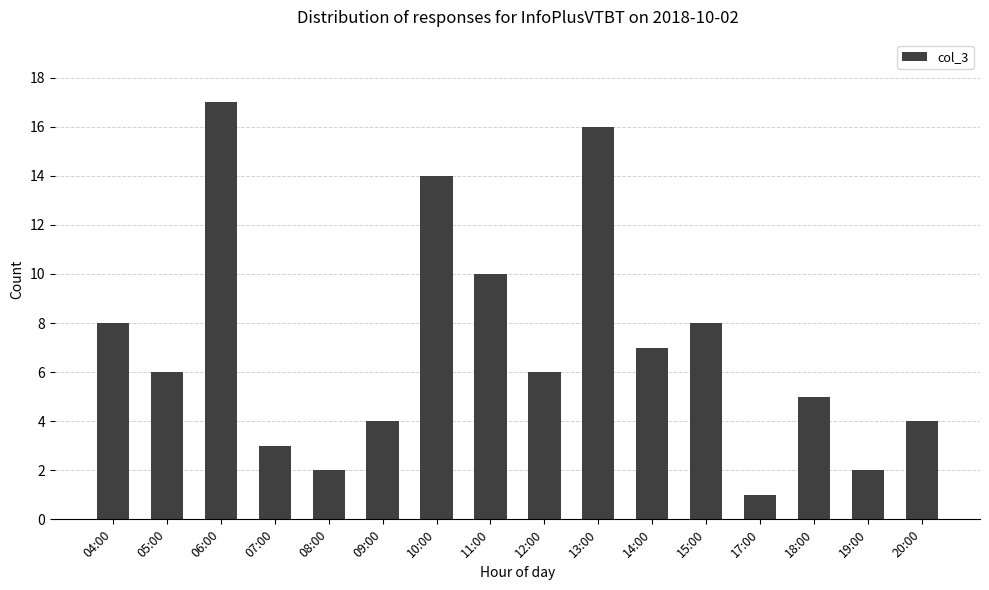

What is the change in value from 07:00 to 12:00?

+3